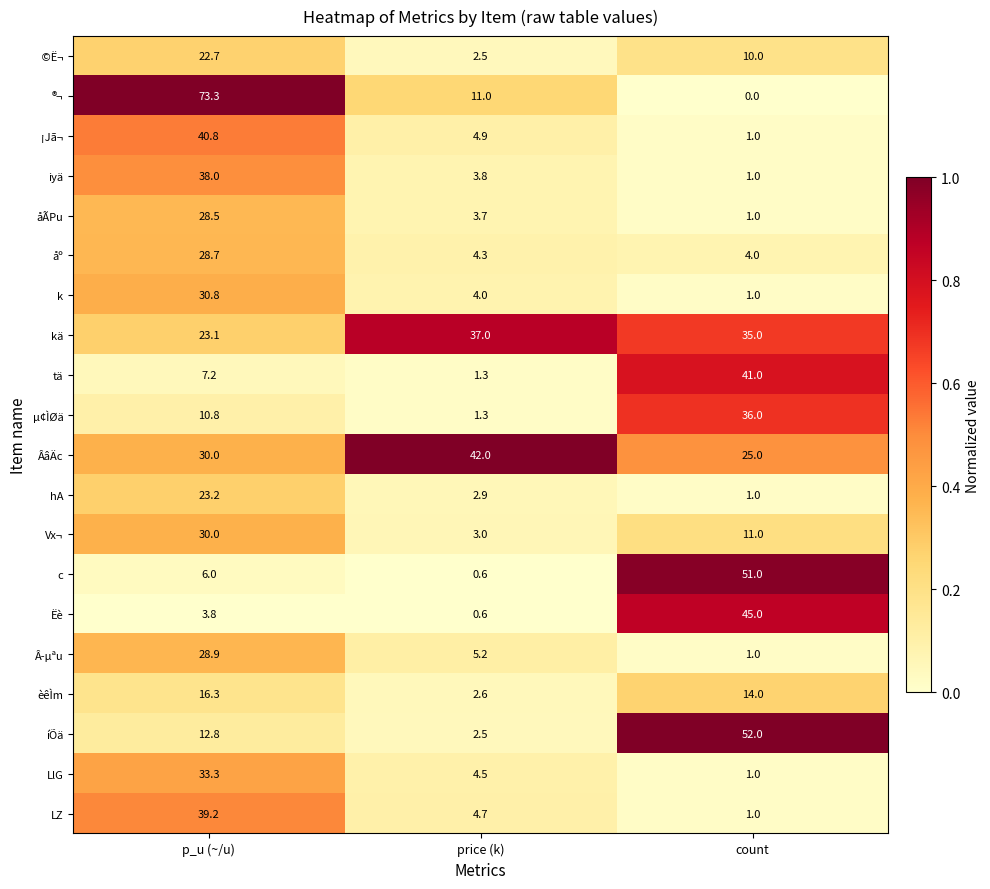

What is the sum of all ®¬ values?

84.3